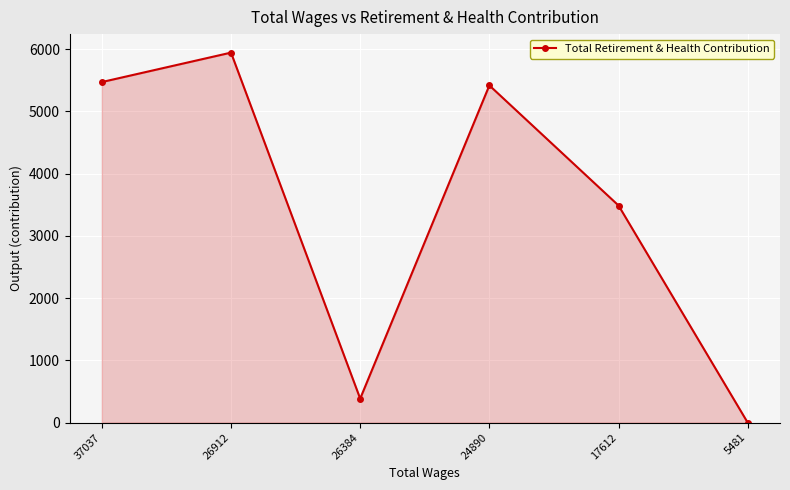

How many data points does each series have?

6